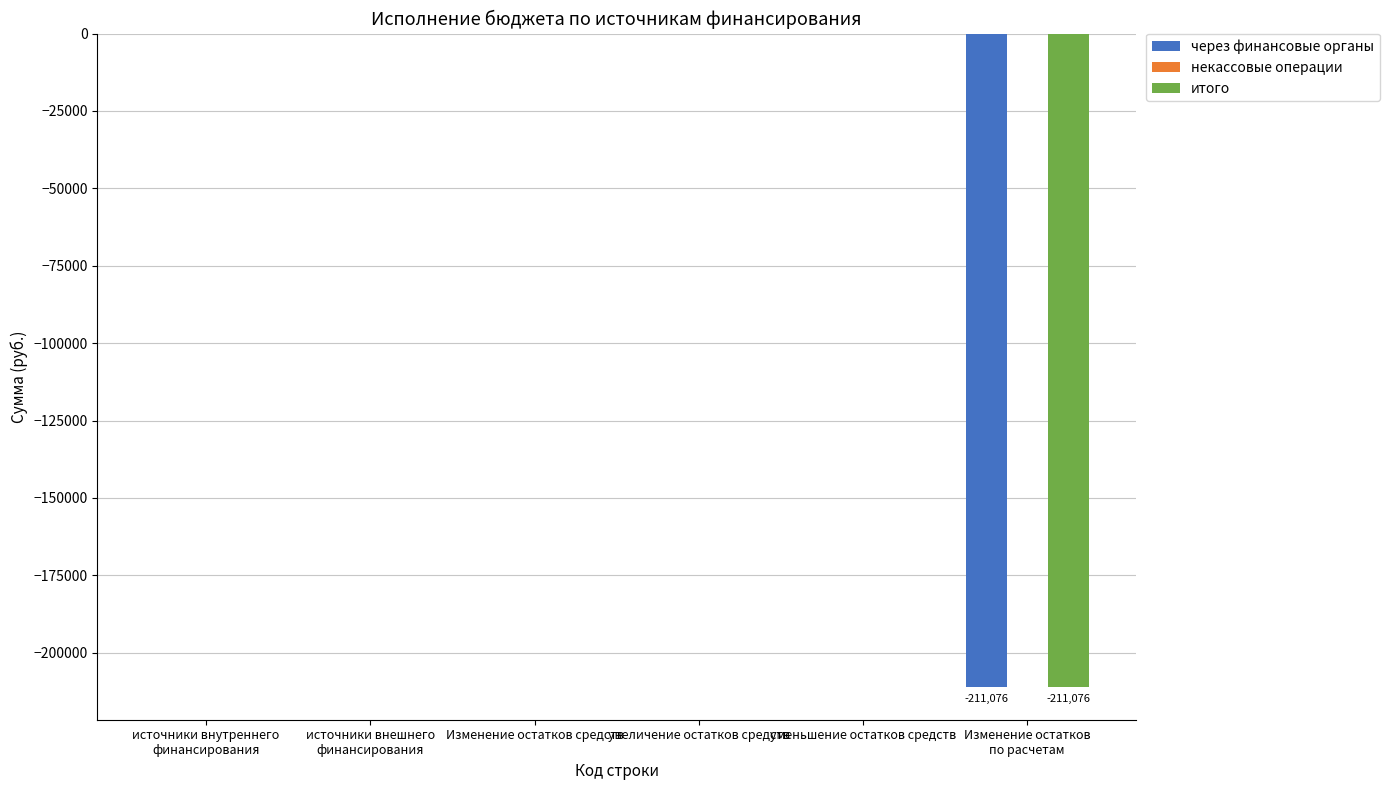

True or false: через финансовые органы has a value of 0.0 at увеличение остатков средств.

True